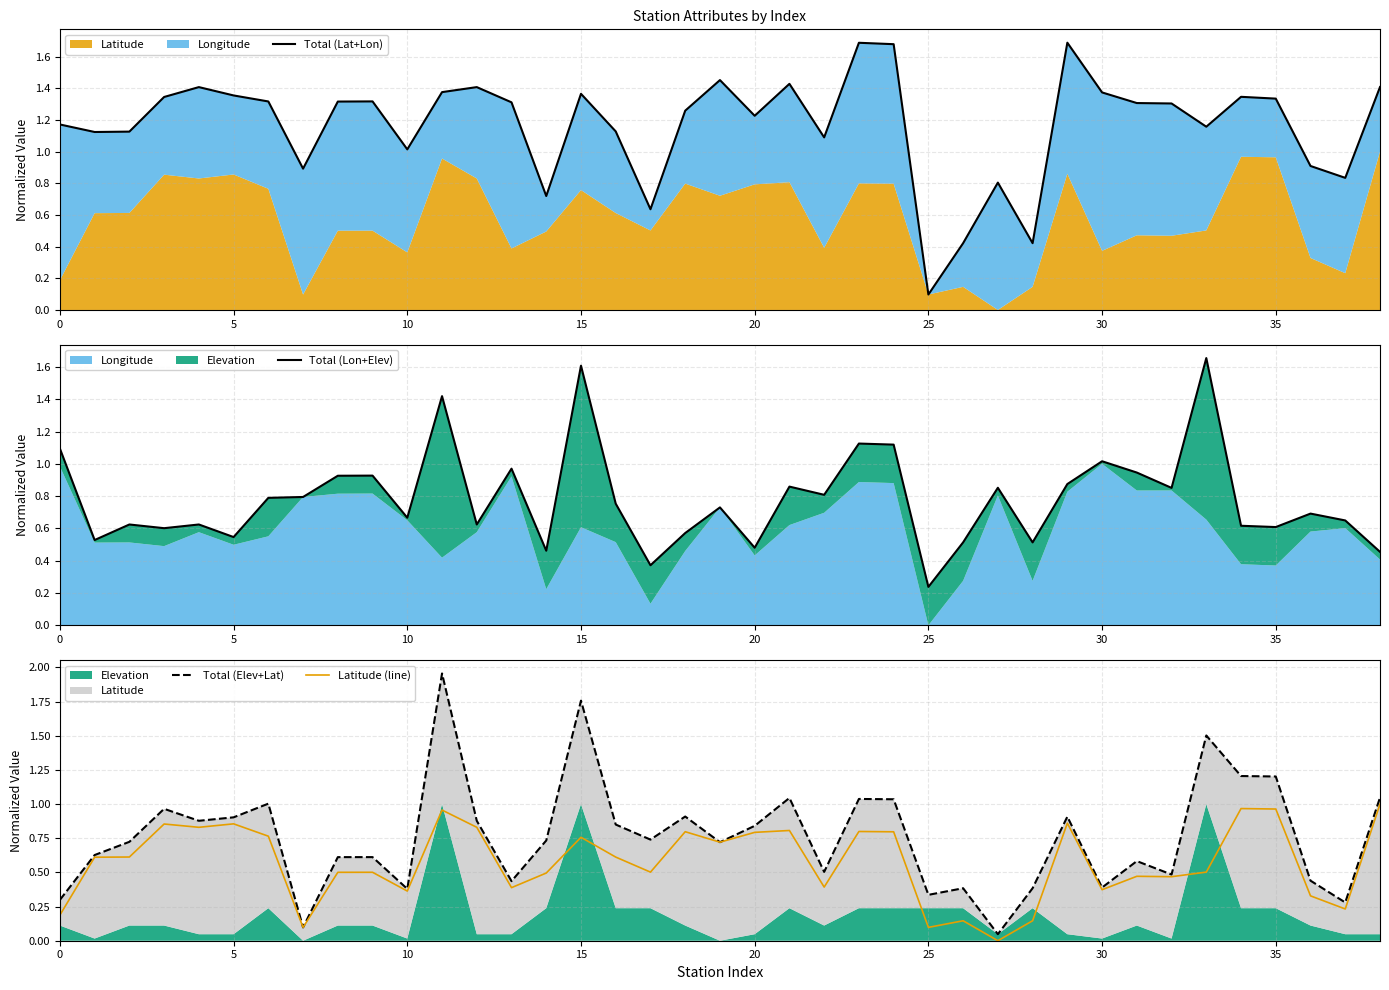

Which series changed the most between 24 and 36?

Total (Lat+Lon)